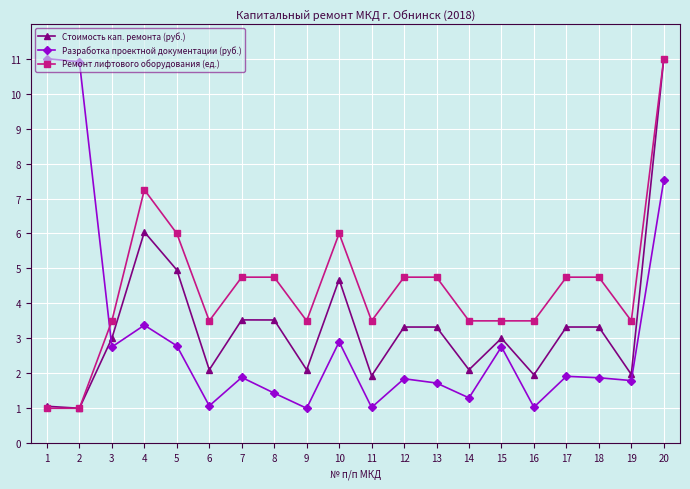

What value does the Ремонт лифтового оборудования (ед.) series have at 13?

4.8